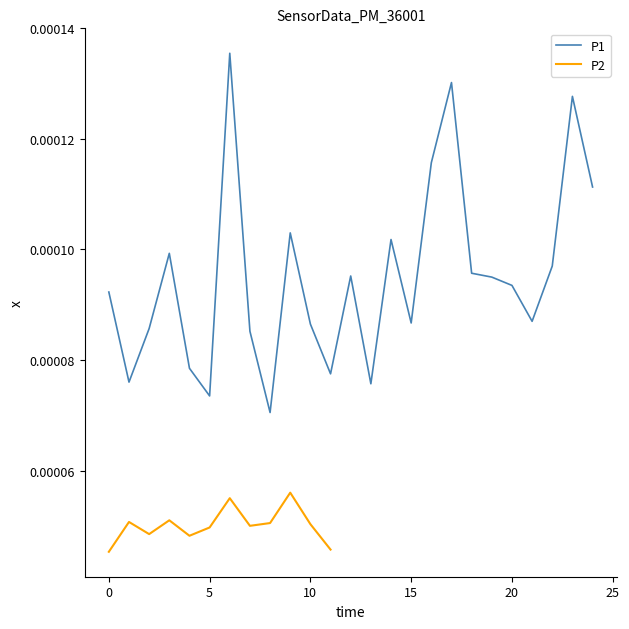

True or false: the data shows 0.0 at 12.

True